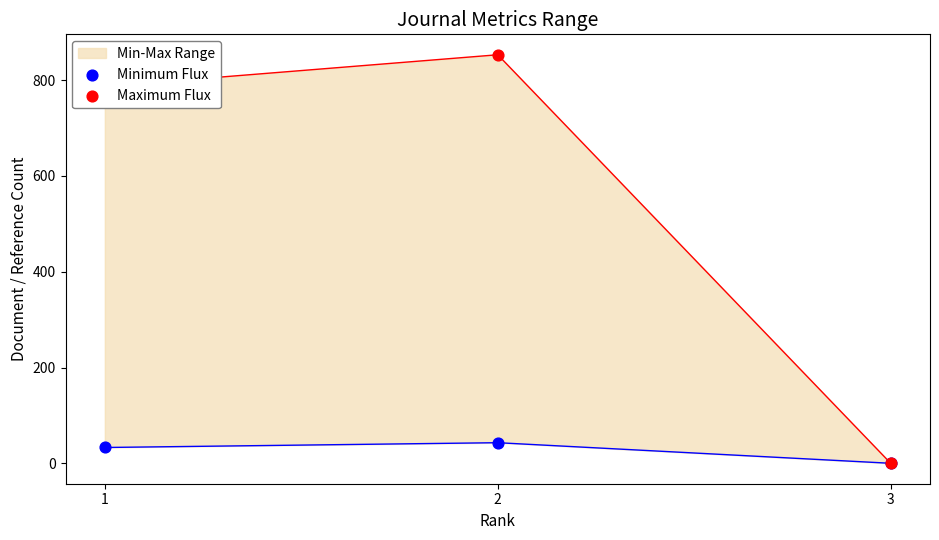

Is the value of Maximum Flux at 2 greater than the value of Minimum Flux at 2?

Yes